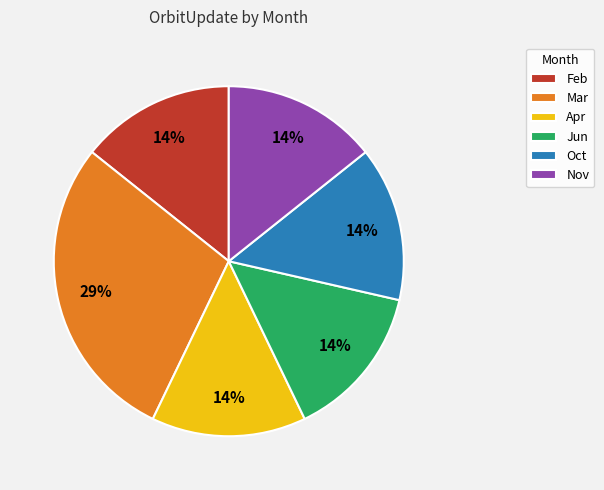

To the nearest percent, what is the average slice percentage?

17%